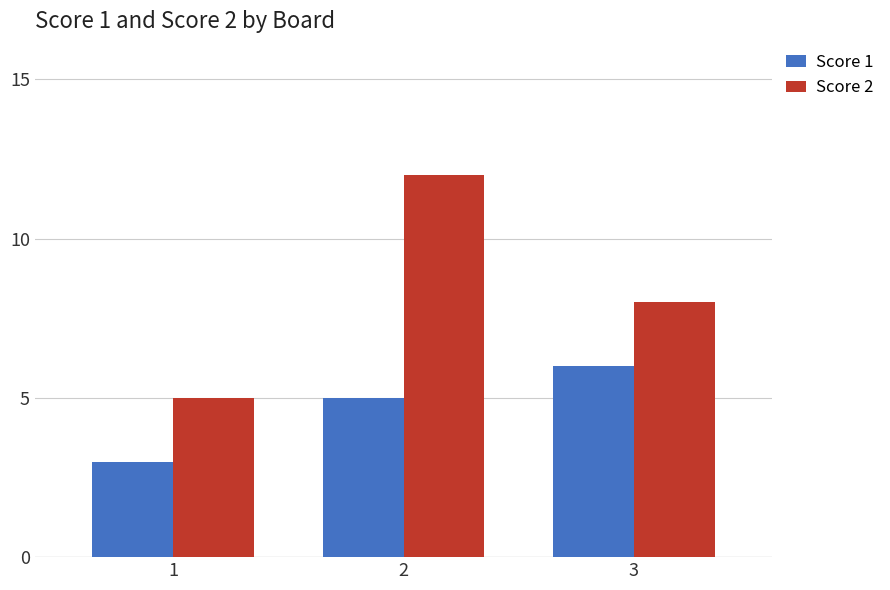

How many data points in Score 1 are less than 5?

1